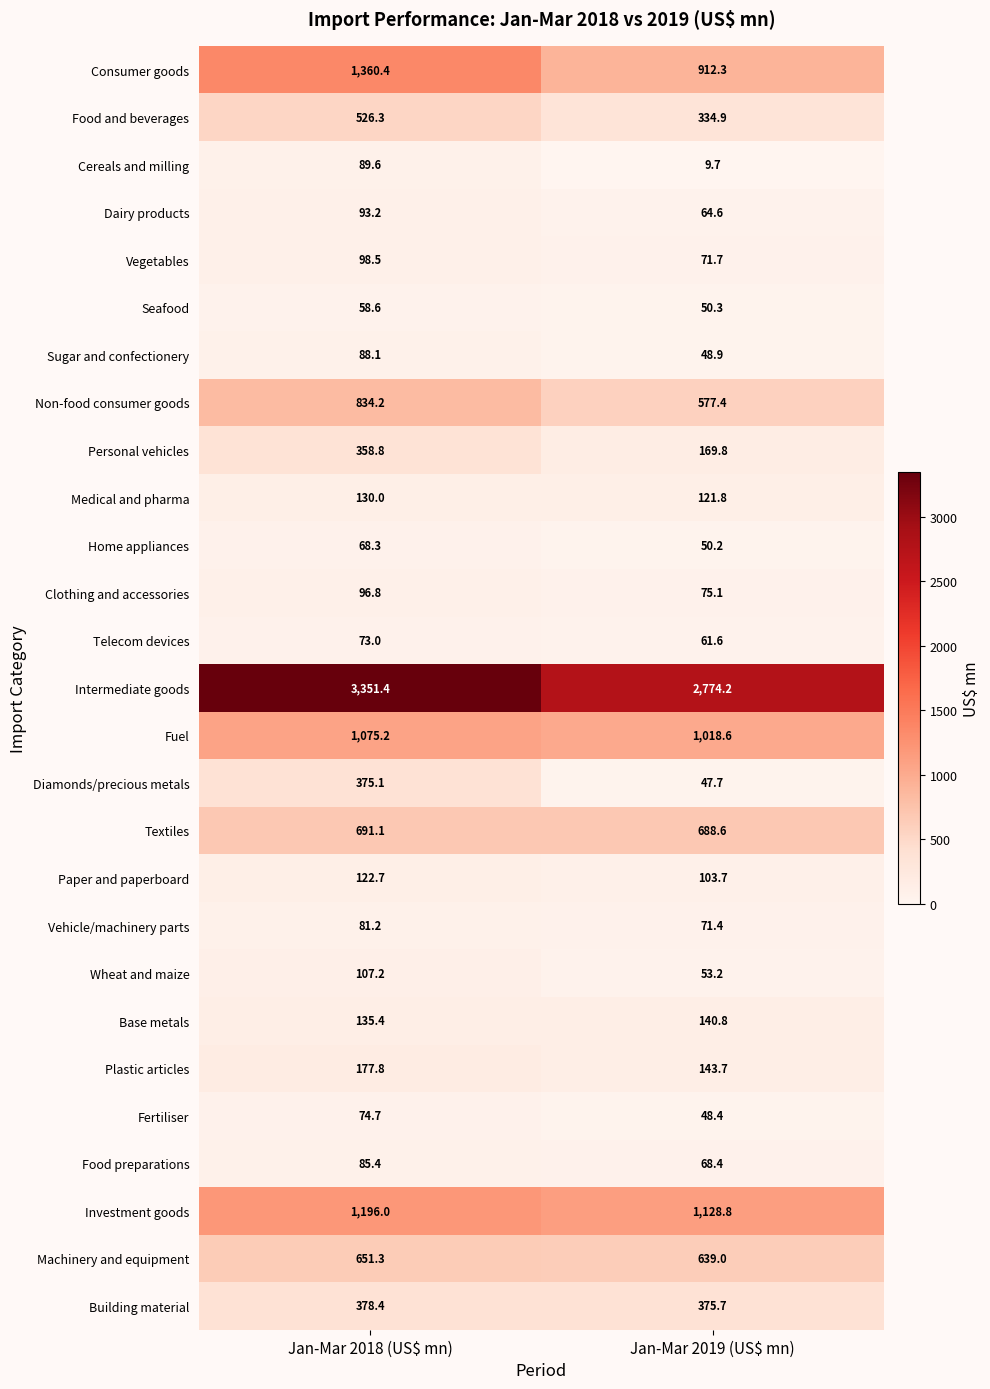

At how many categories does at least one series exceed 1425?

2